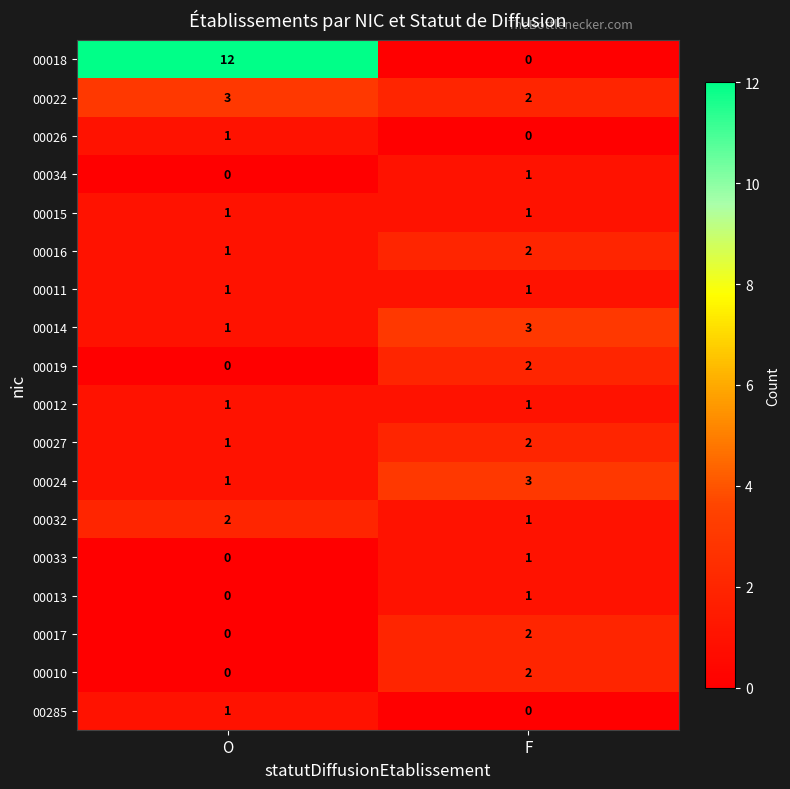

Is it true that 00034 equals 1 at F?

True